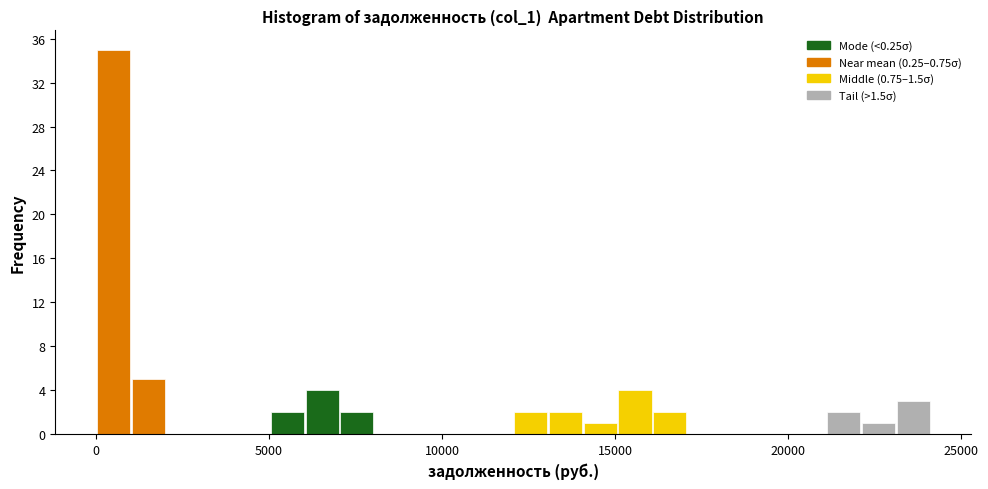

Around what value on the x-axis is the tallest bar? Give the approximate position of its centre, as read against the axis.

500